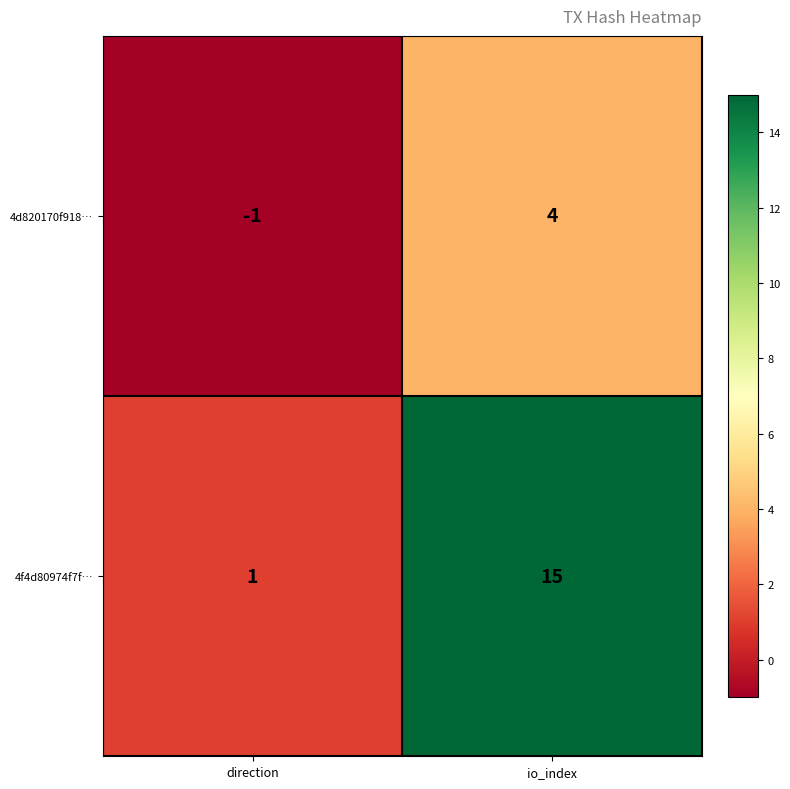

At which label does 4f4d80974f7f… reach its minimum?

direction